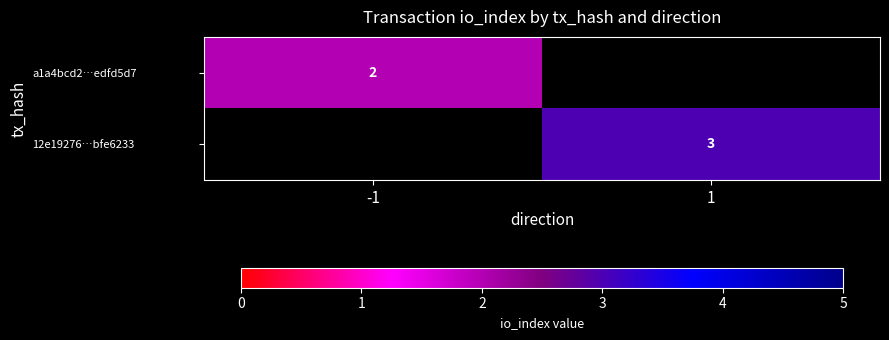

Which has a higher value, -1 or 1?

1